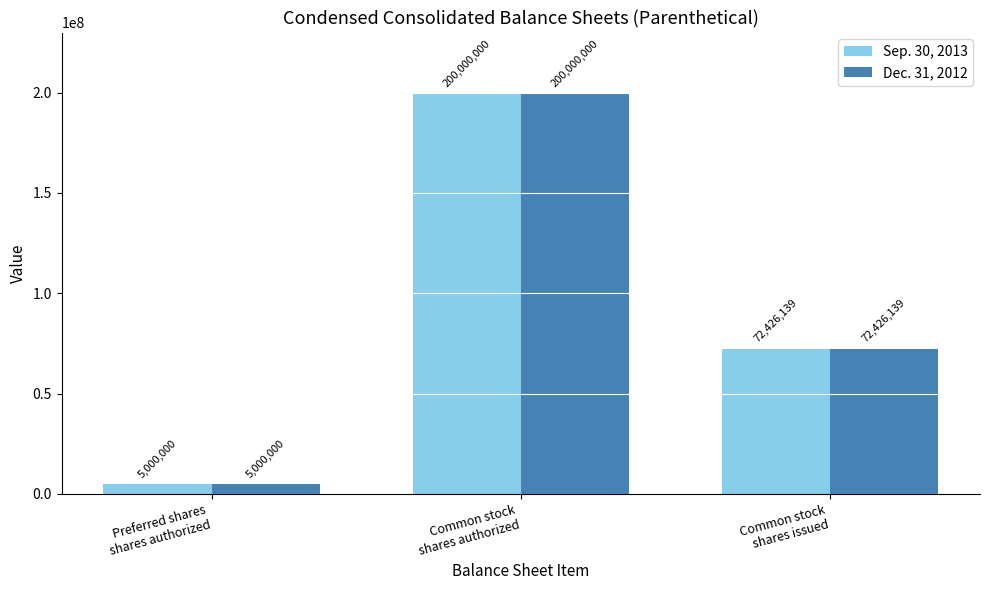

What is the average value of the Dec. 31, 2012 series?

92475380